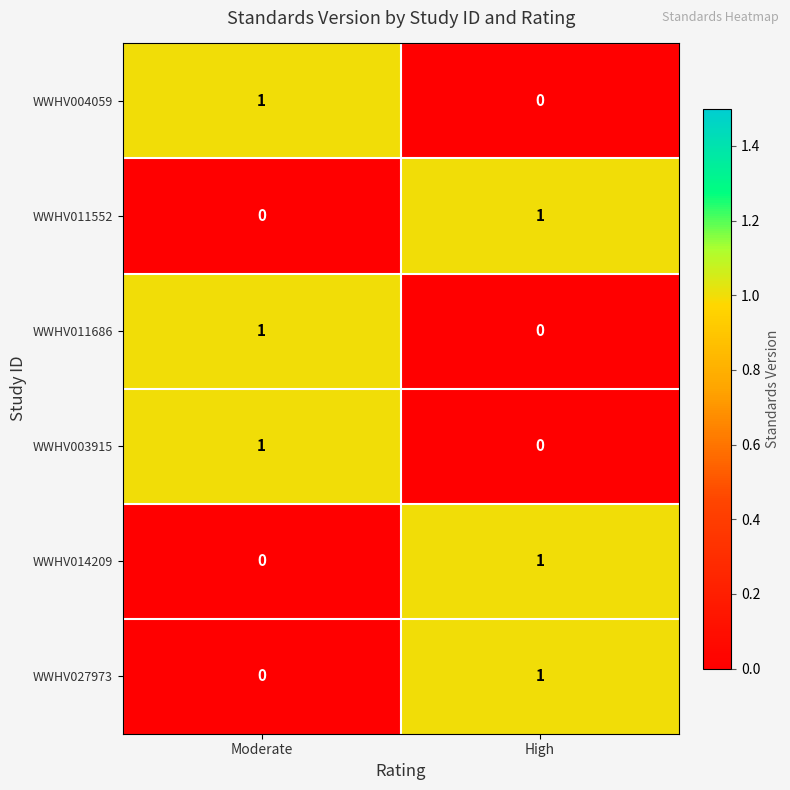

Reading right to left, list all the values displayed in this chart.

WWHV004059: High=0	Moderate=1
WWHV011552: High=1	Moderate=0
WWHV011686: High=0	Moderate=1
WWHV003915: High=0	Moderate=1
WWHV014209: High=1	Moderate=0
WWHV027973: High=1	Moderate=0